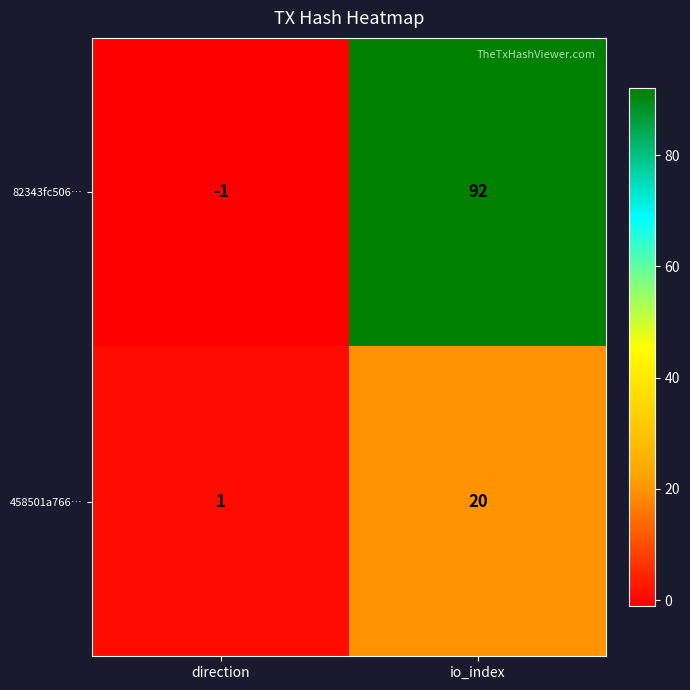

Where is 82343fc506… nearest to the value 45?

direction